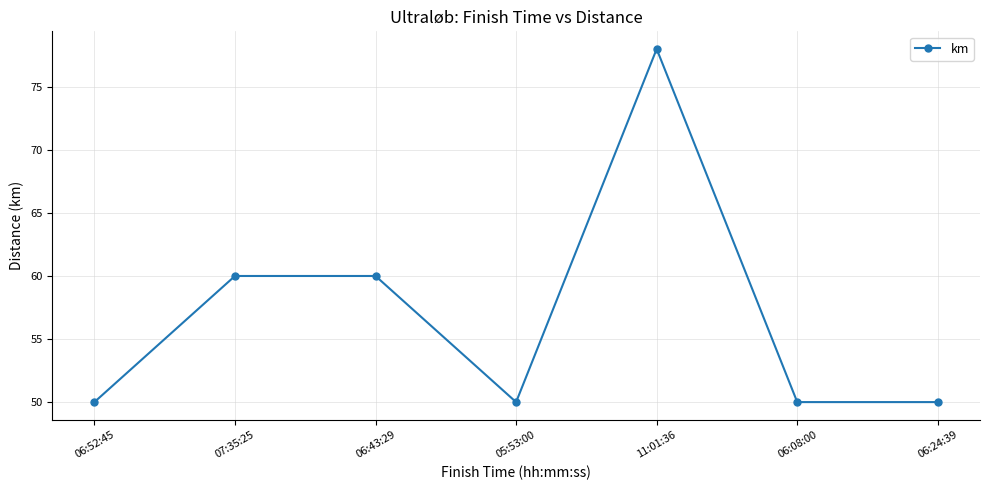

What position from the left is 06:08:00?

6